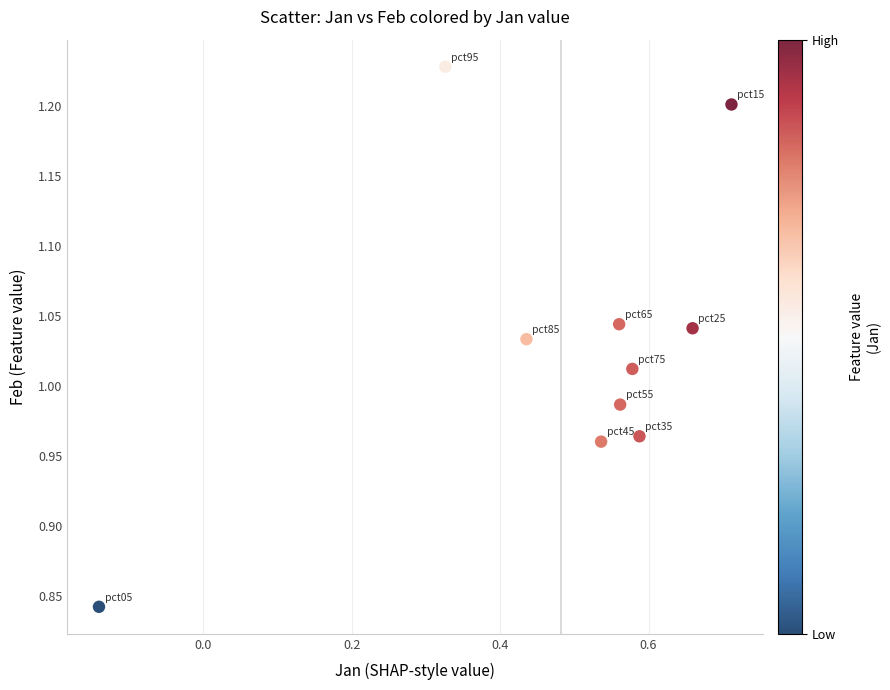

What is the range of Y values (max minus min)?

0.4